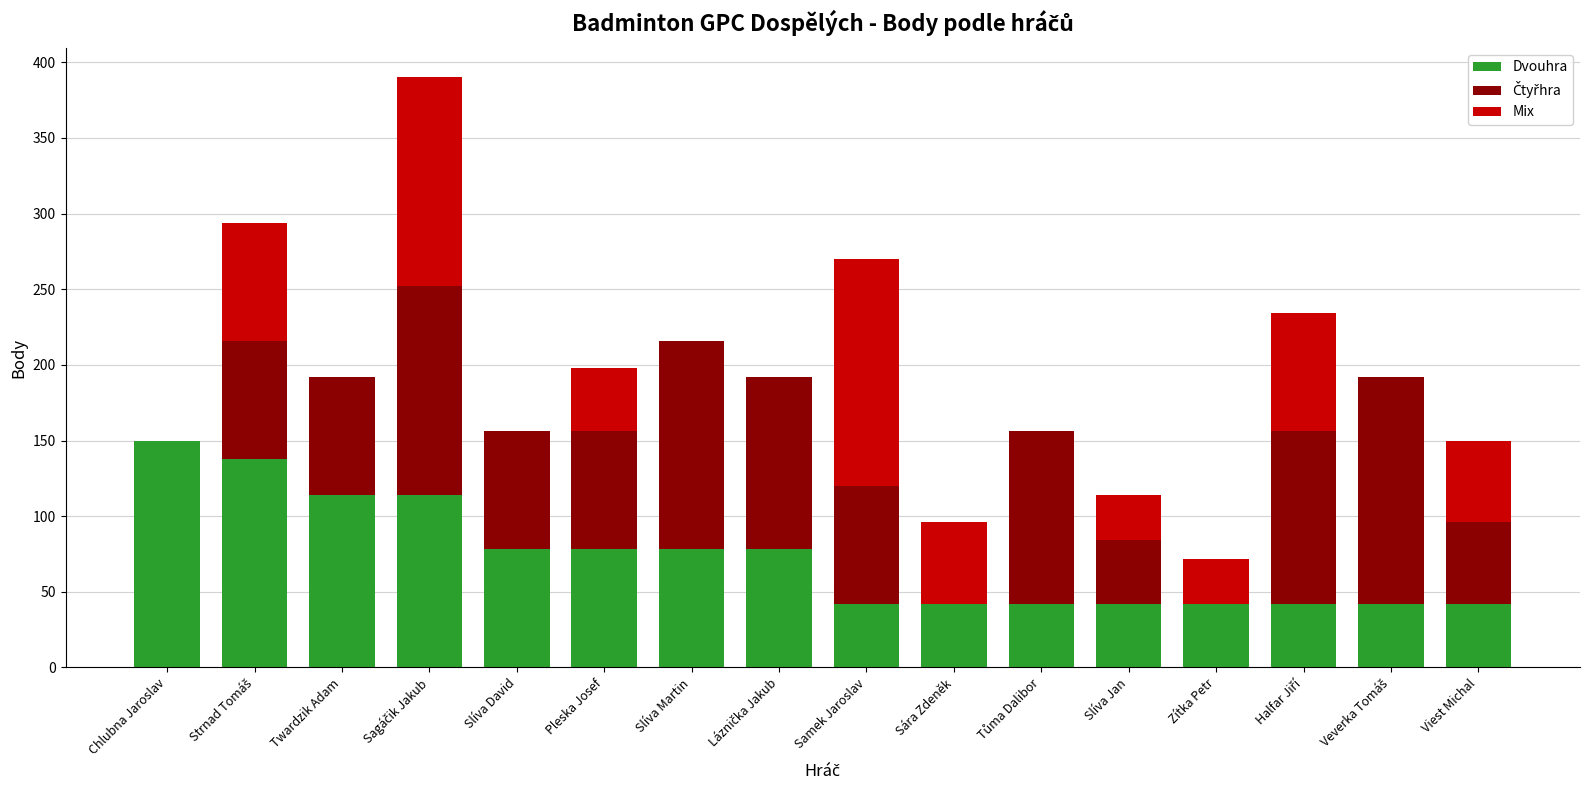

What is the sum of all Dvouhra values?

1164